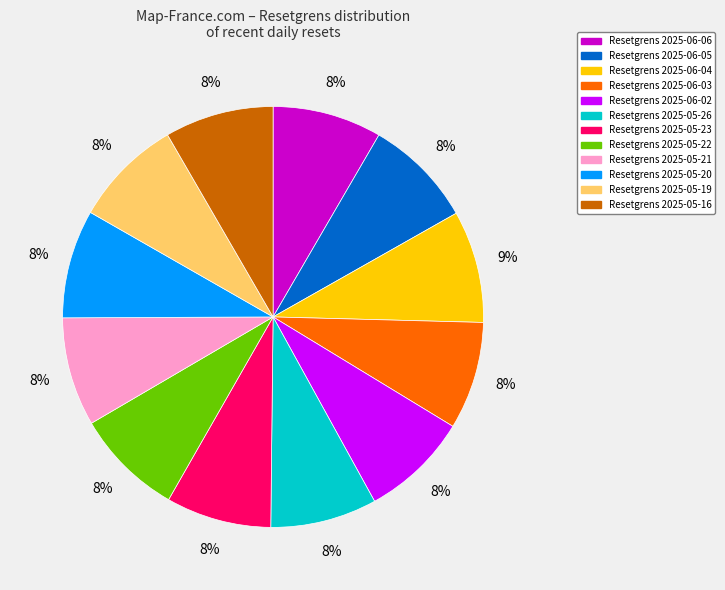

To the nearest percent, what is the average slice percentage?

8%